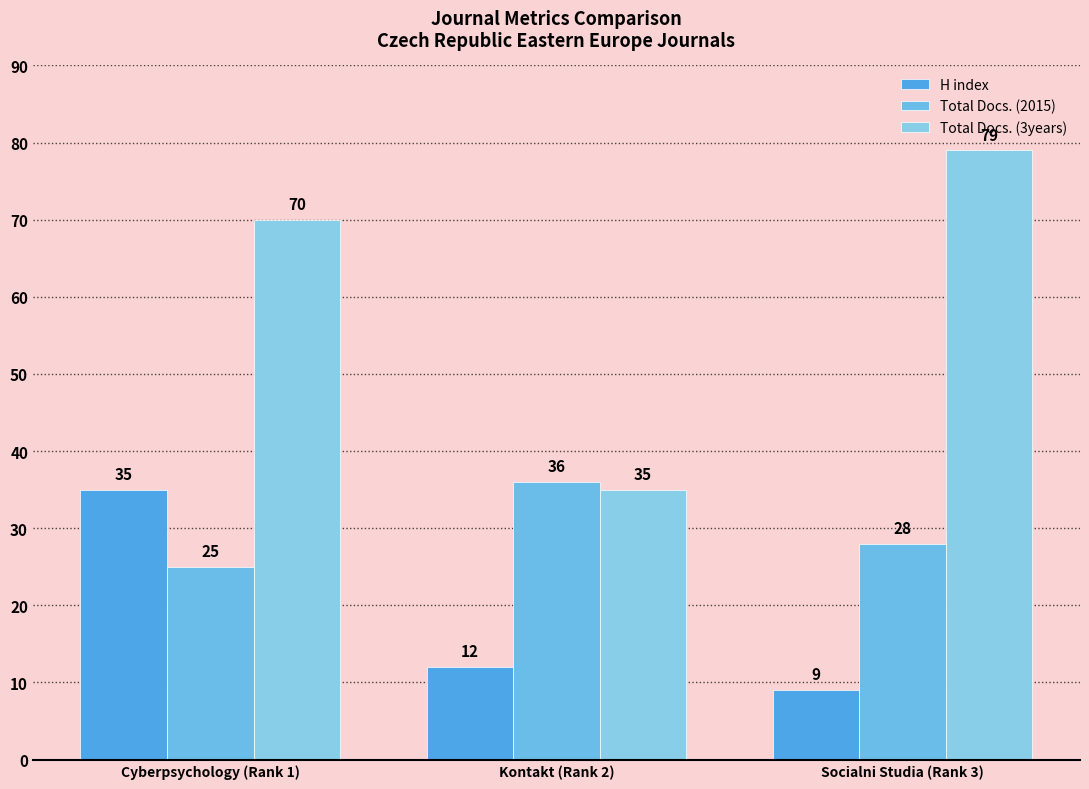

How many bars are there in each group?

3